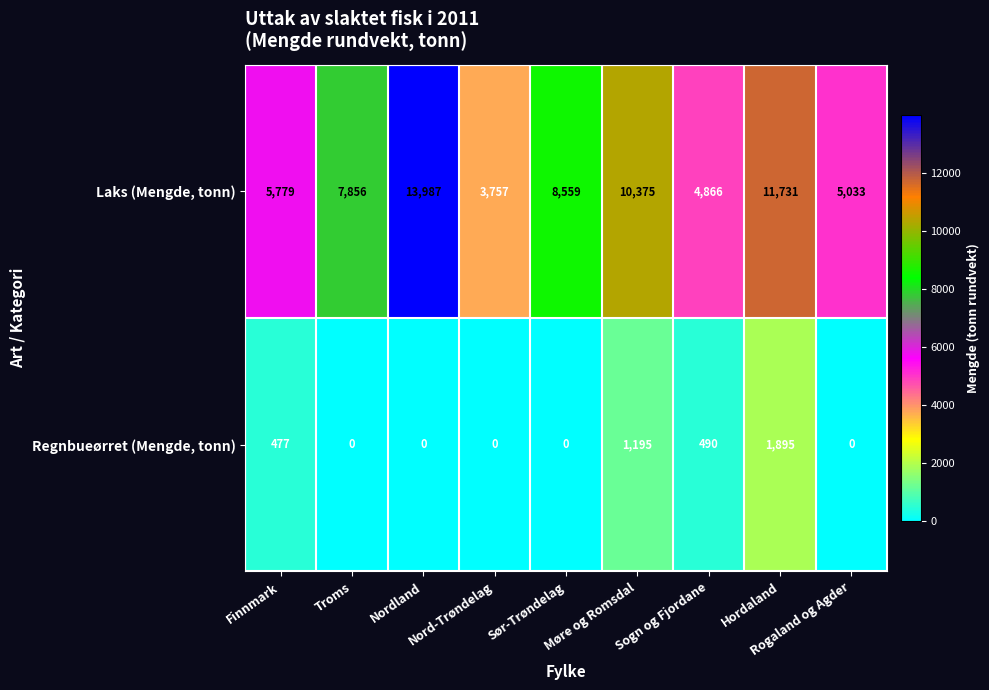

Rank the series by their average value, from lowest to highest.

Regnbueørret (Mengde, tonn), Laks (Mengde, tonn)